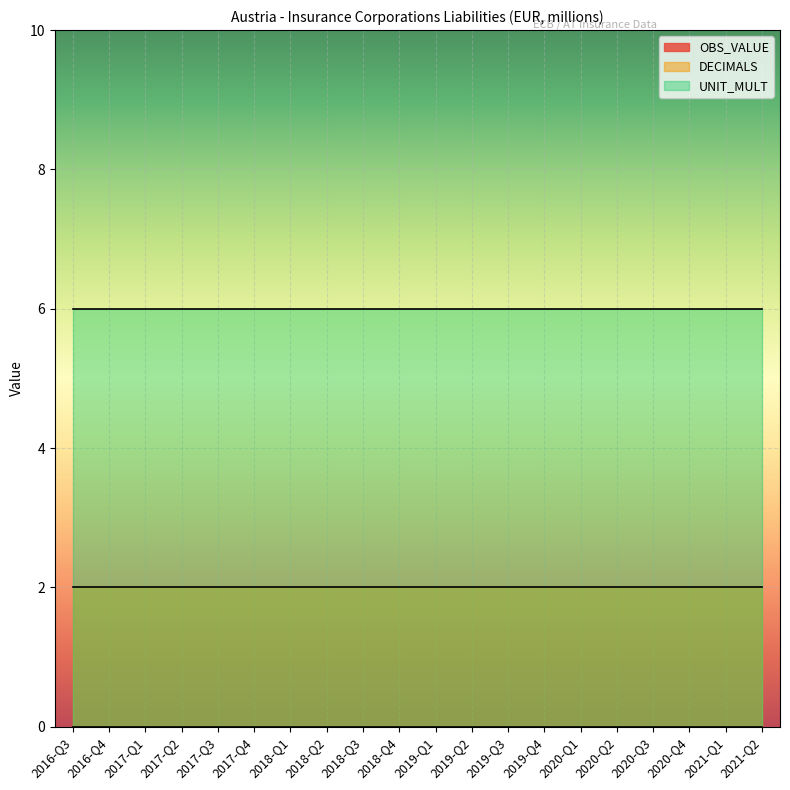

True or false: UNIT_MULT and OBS_VALUE cross at least once.

False